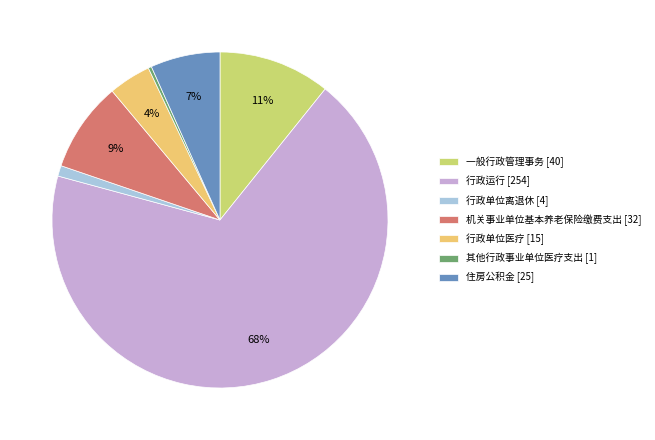

True or false: 住房公积金 accounts for 7% of the total.

True